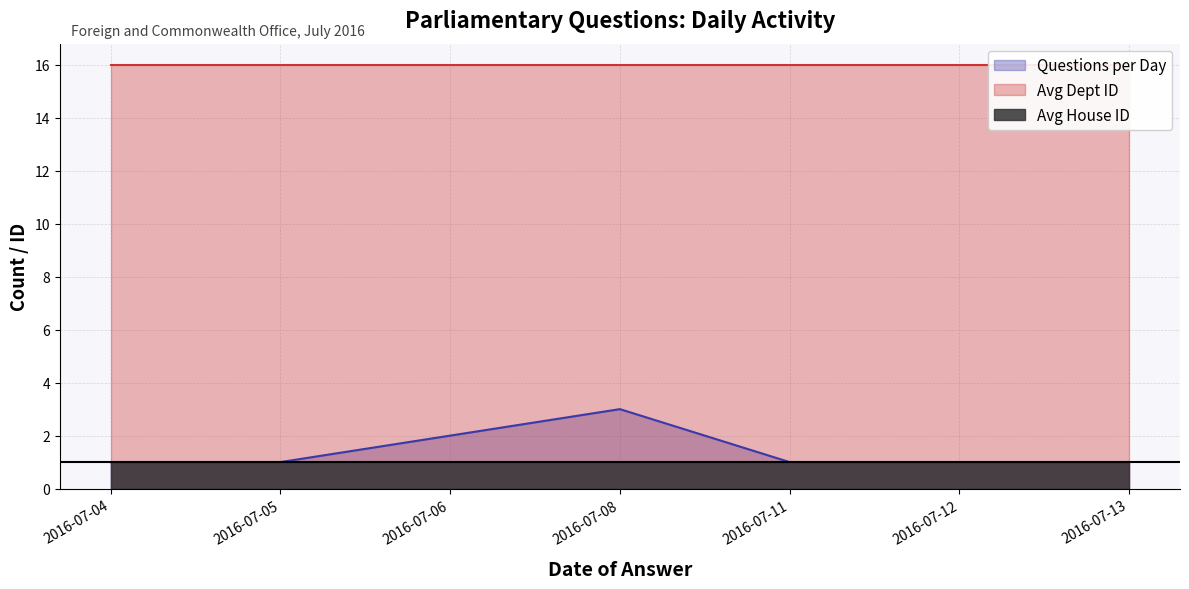

What is the average value of the Avg House ID series?

1